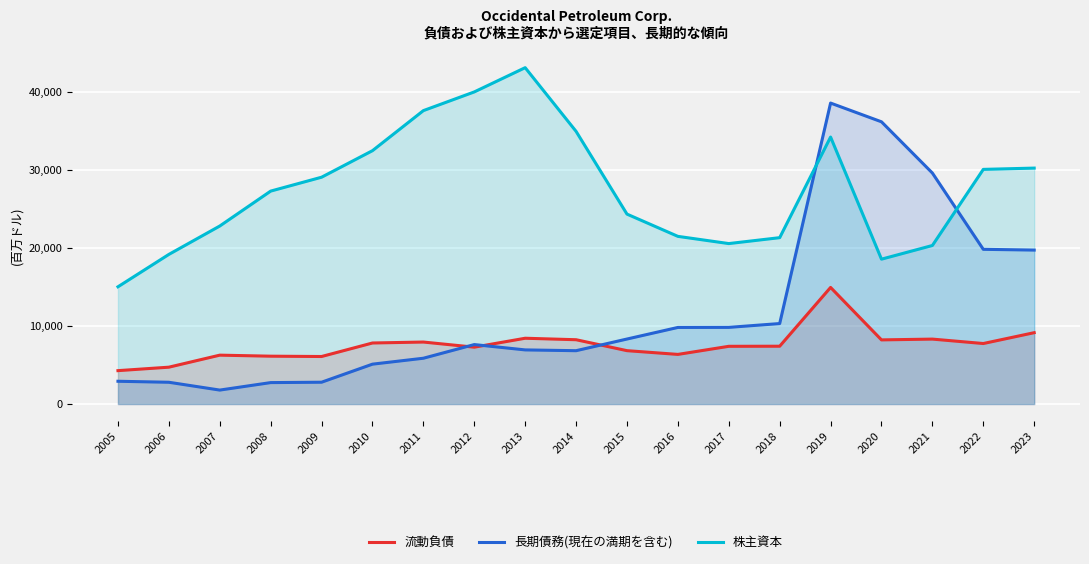

Reading right to left, transcribe all the data shown in this chart.

流動負債: 9148	7757	8324	8223	14949	7412	7400	6362	6842	8244	8434	7290	7947	7825	6092	6134	6266	4724	4280
長期債務(現在の満期を含む): 19738	19835	29617	36185	38588	10317	9828	9819	8333	6838	6939	7623	5871	5111	2796	2747	1788	2790	2919
株主資本: 30250	30085	20327	18573	34232	21330	20572	21497	24350	34959	43126	40016	37620	32484	29081	27300	22823	19184	15032